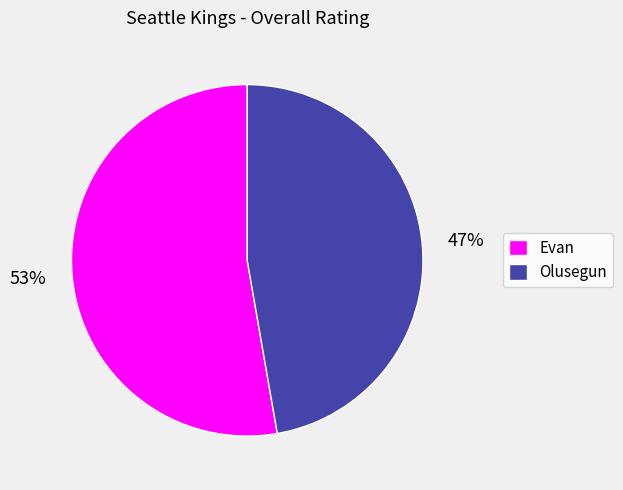

Do Olusegun and Evan together represent more than half of the pie?

Yes